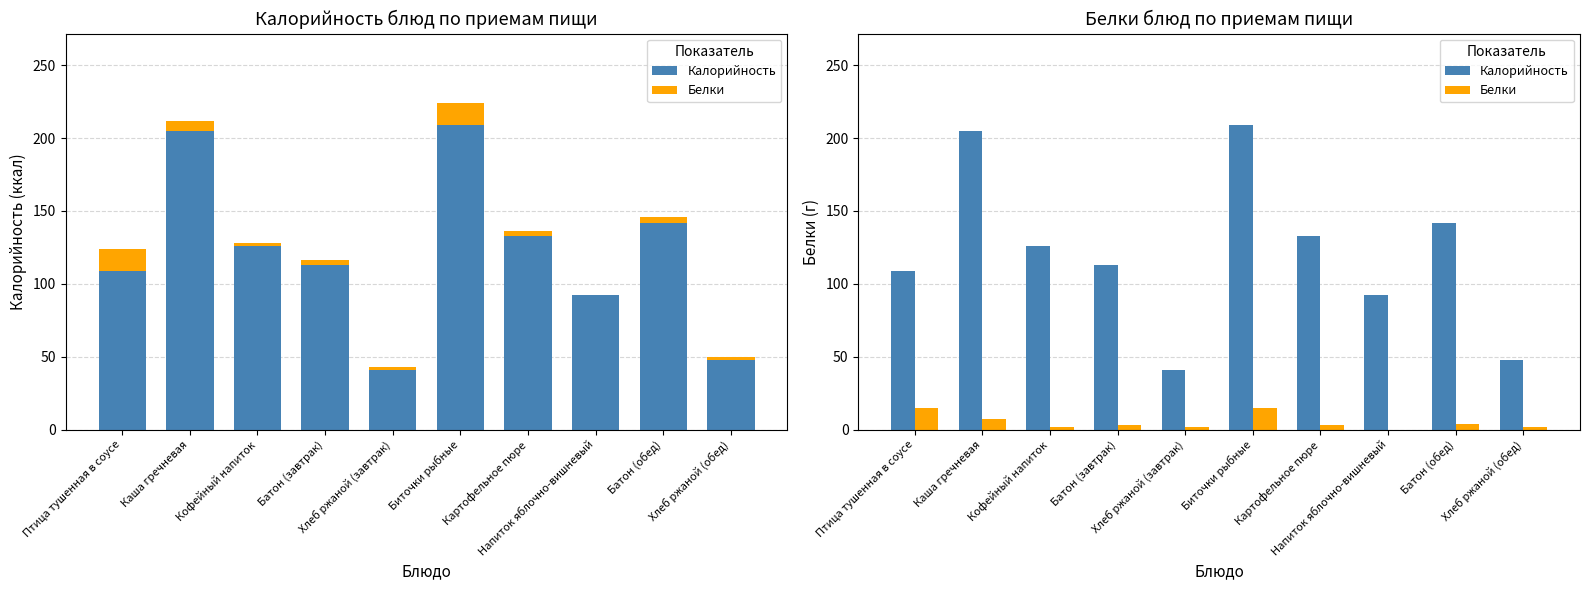

What position from the right is Хлеб ржаной (завтрак)?

6